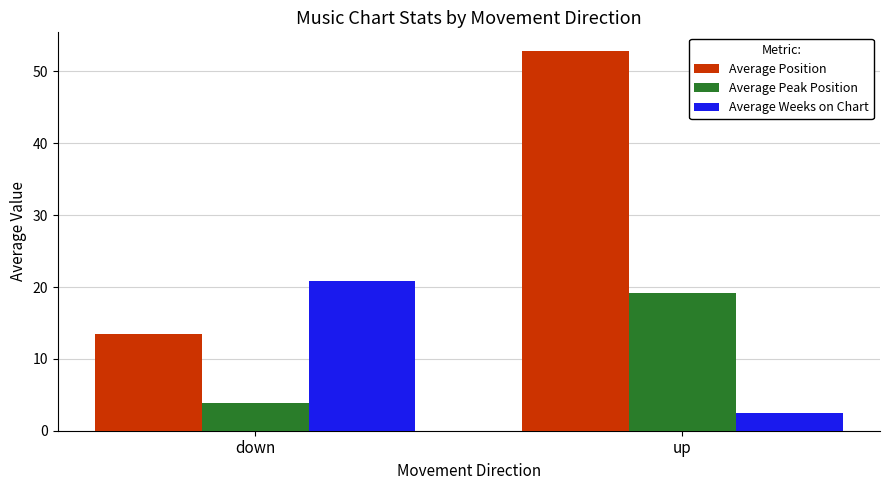

What is the difference between the Average Weeks on Chart values at up and down?

18.3